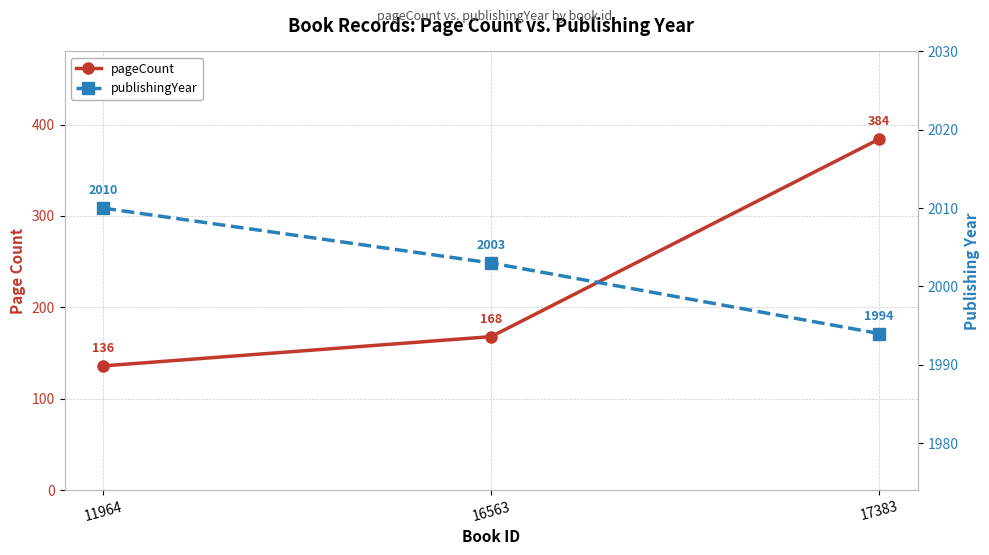

The publishingYear series shows 2003 at 16563. True or false?

True